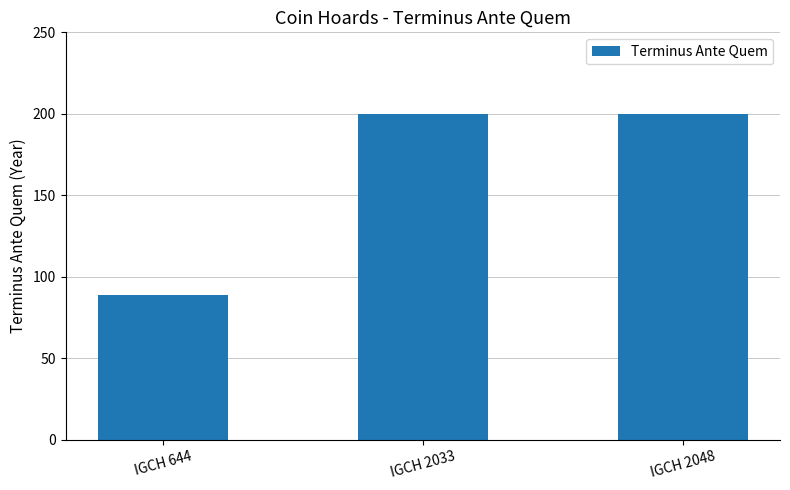

What is the difference between the maximum and minimum values?

111